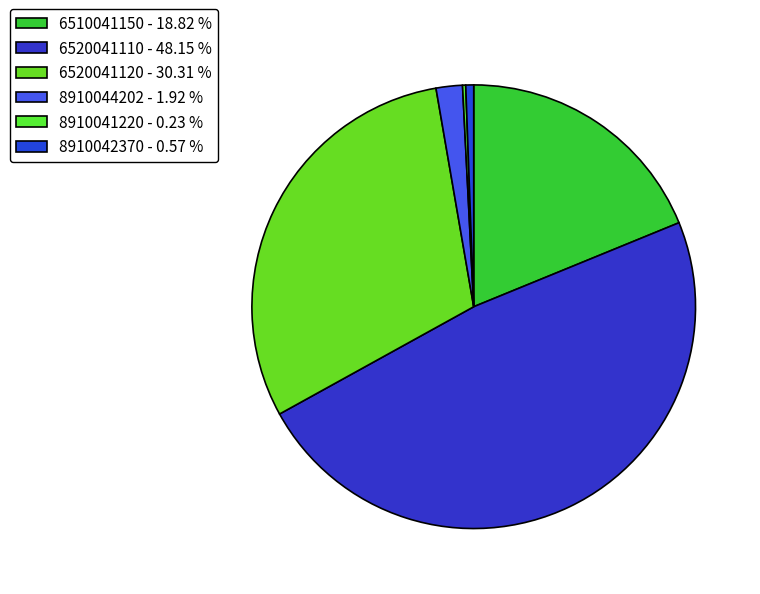

Which slice is the largest?

6520041110 - 48.15 %